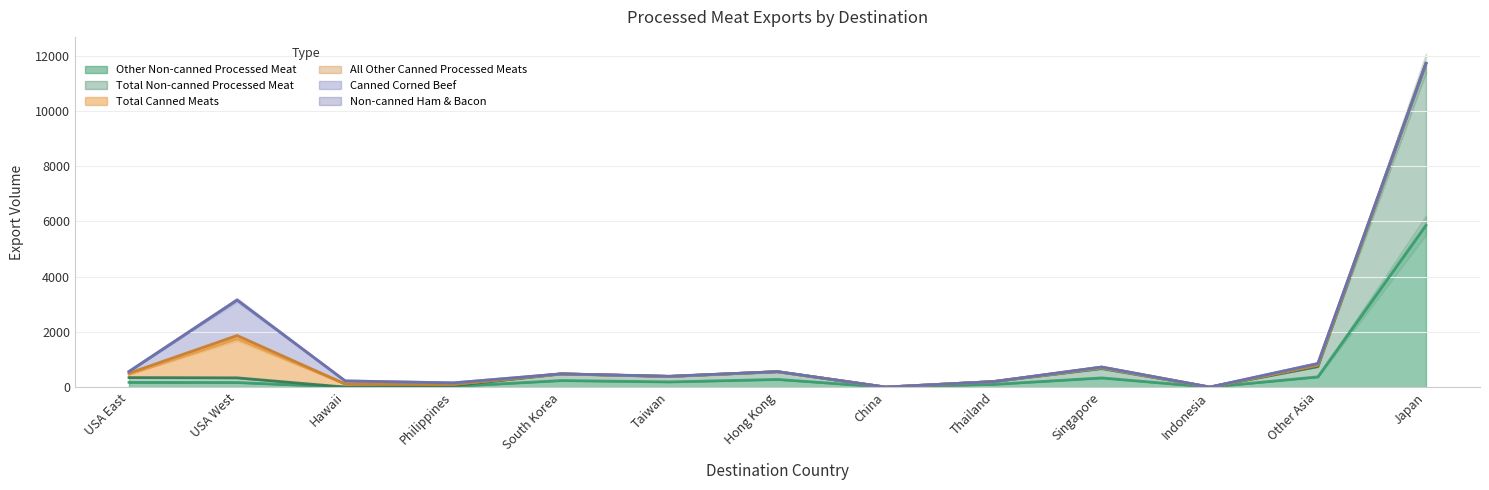

Is the value of Total Non-canned Processed Meat at Taiwan greater than the value of Total Canned Meats at Hawaii?

Yes